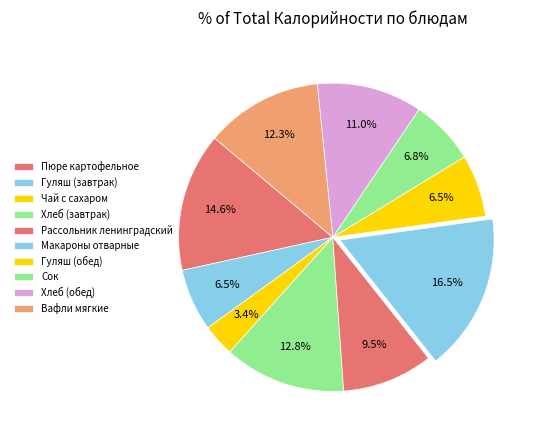

Count the number of slices in the pie.

10